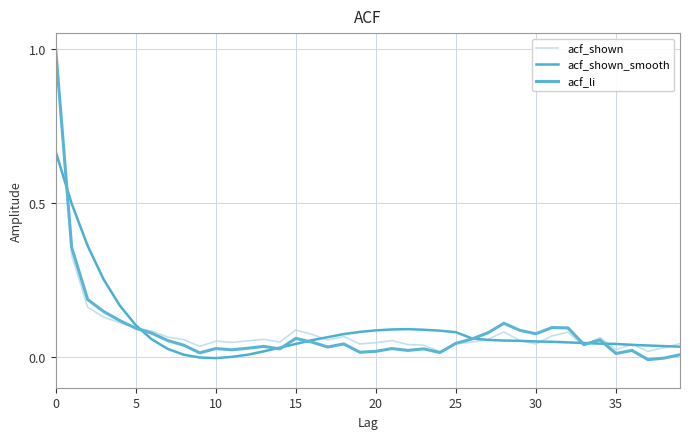

What are all the series names shown in the legend?

acf_shown, acf_shown_smooth, acf_li